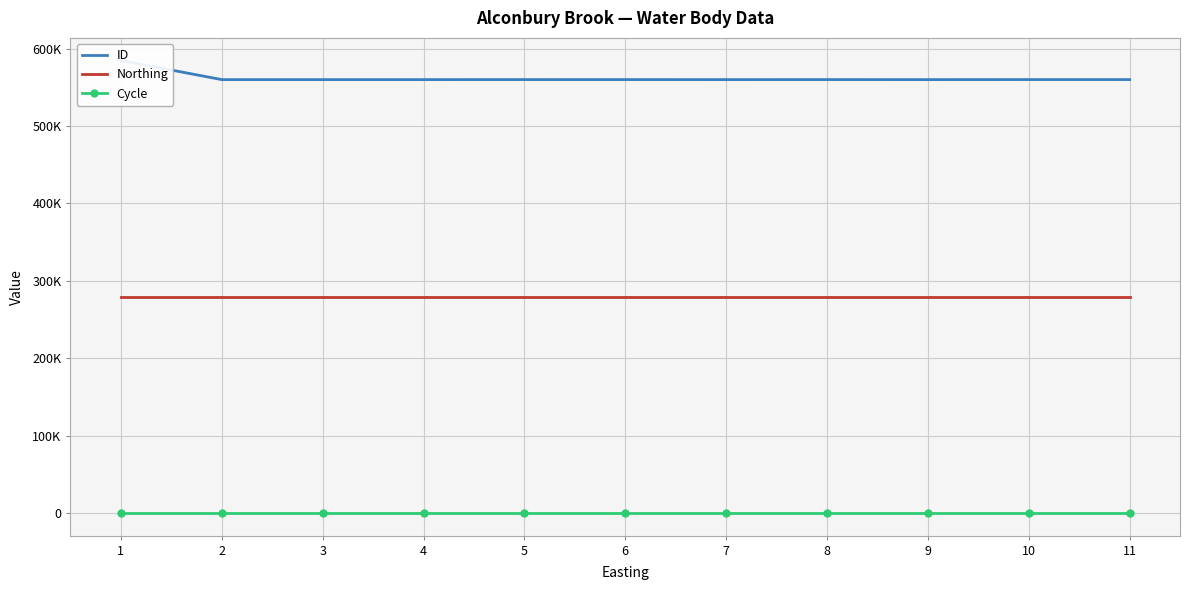

Which label corresponds to the largest value in the chart?

1